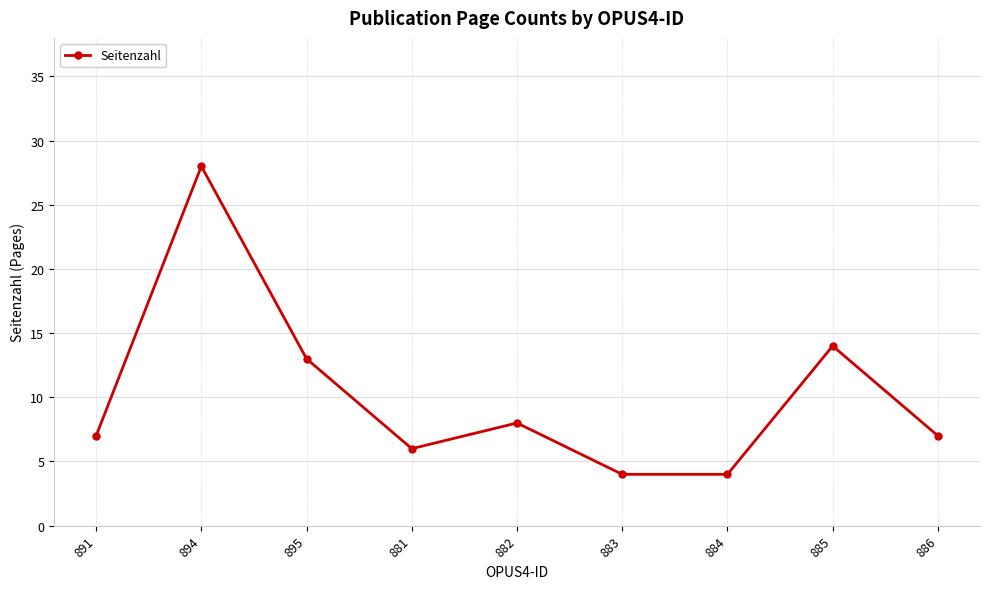

True or false: there are more than 0 points higher than both neighbors.

True